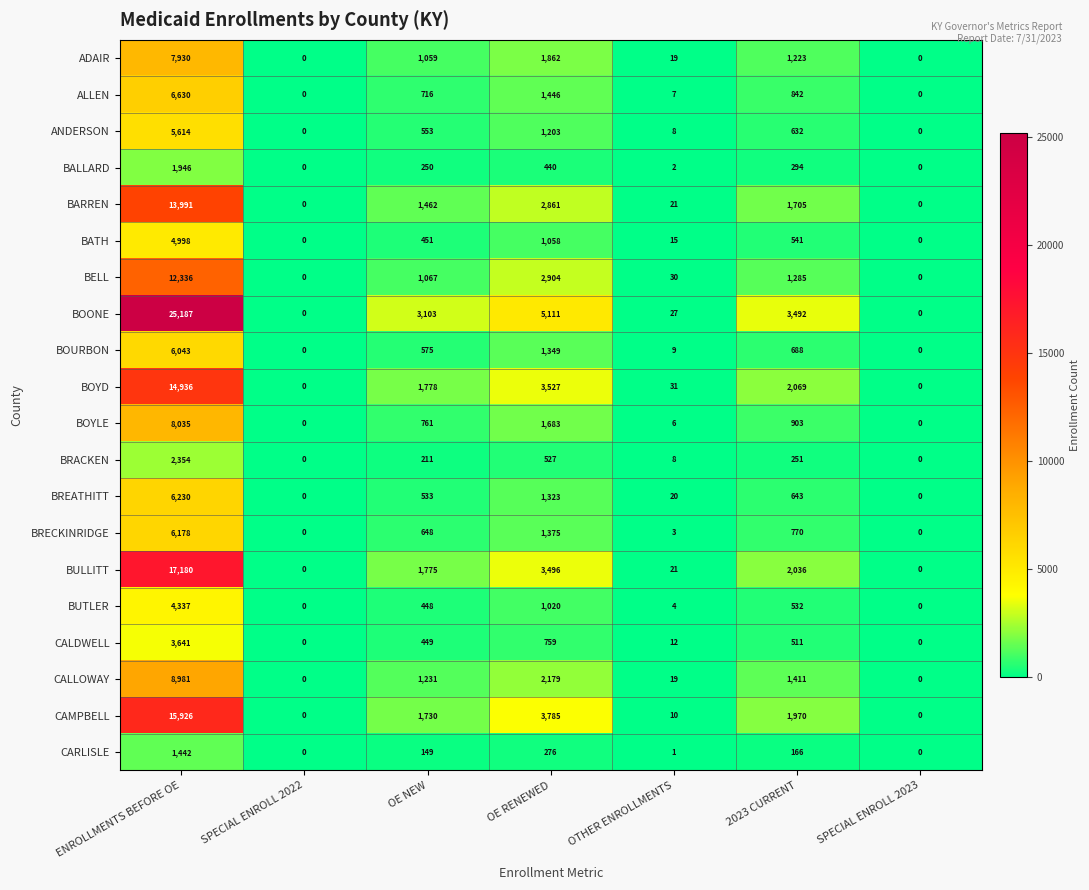

At which label does CALDWELL first exceed 449?

ENROLLMENTS BEFORE OE